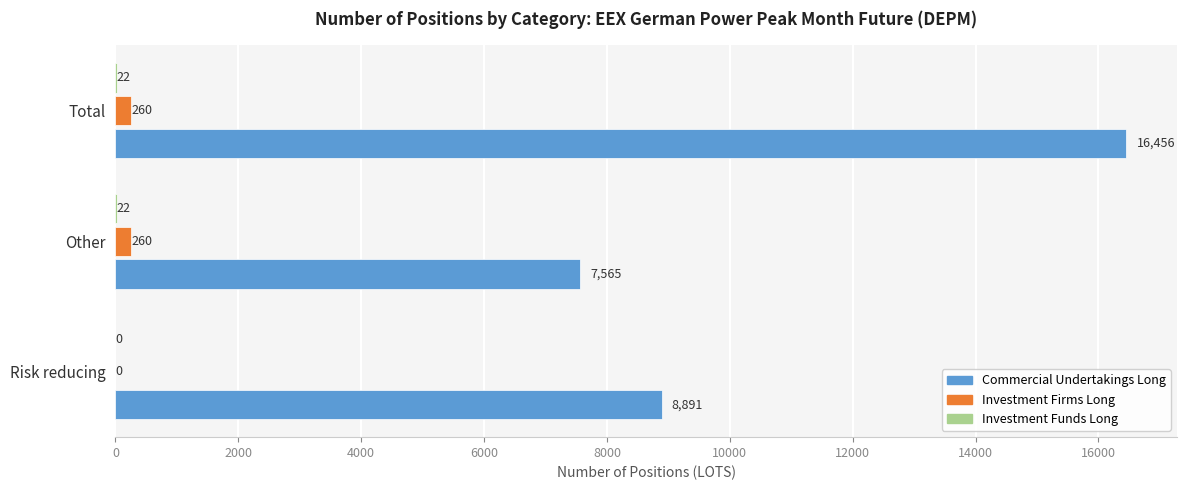

Which series has the largest total across all categories?

Commercial Undertakings Long